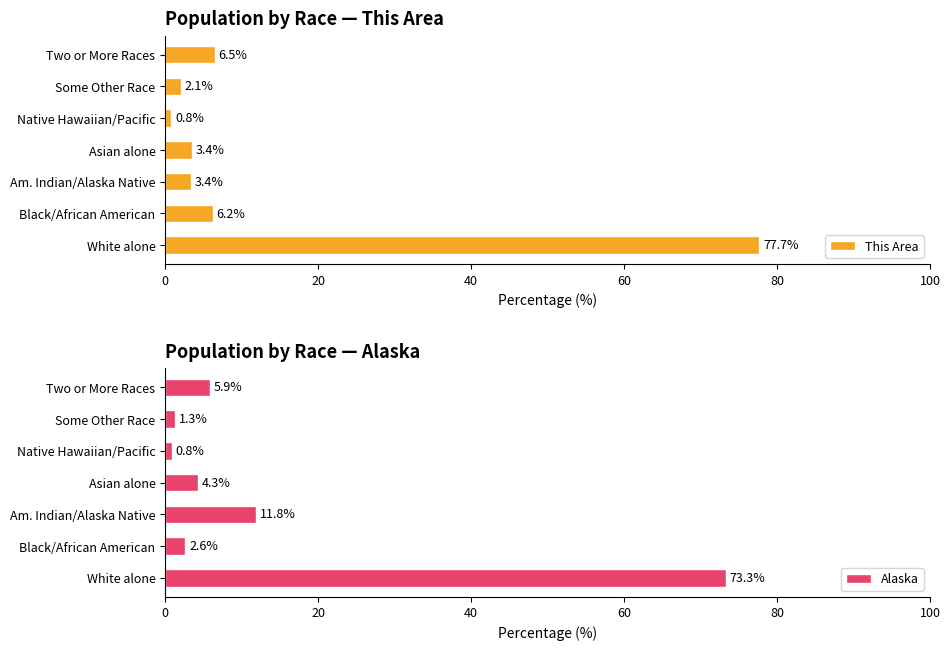

How many categories are shown in the chart?

7